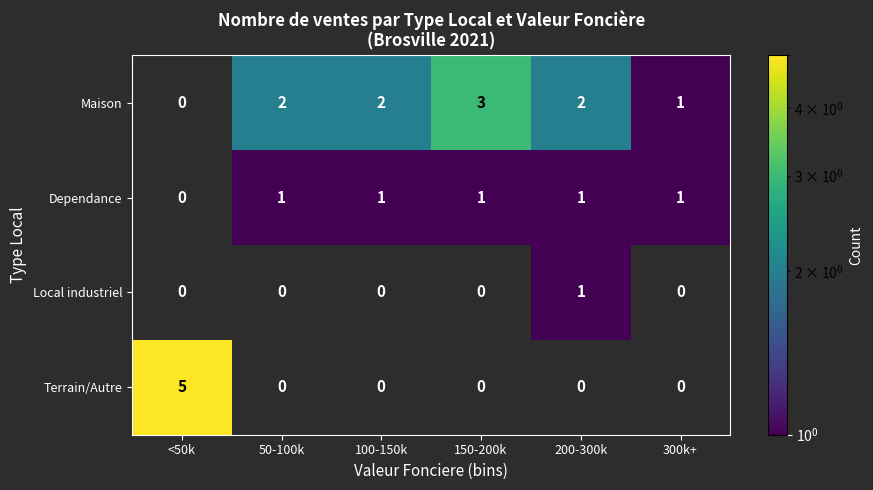

Is it true that Local industriel equals 2 at 200-300k?

False